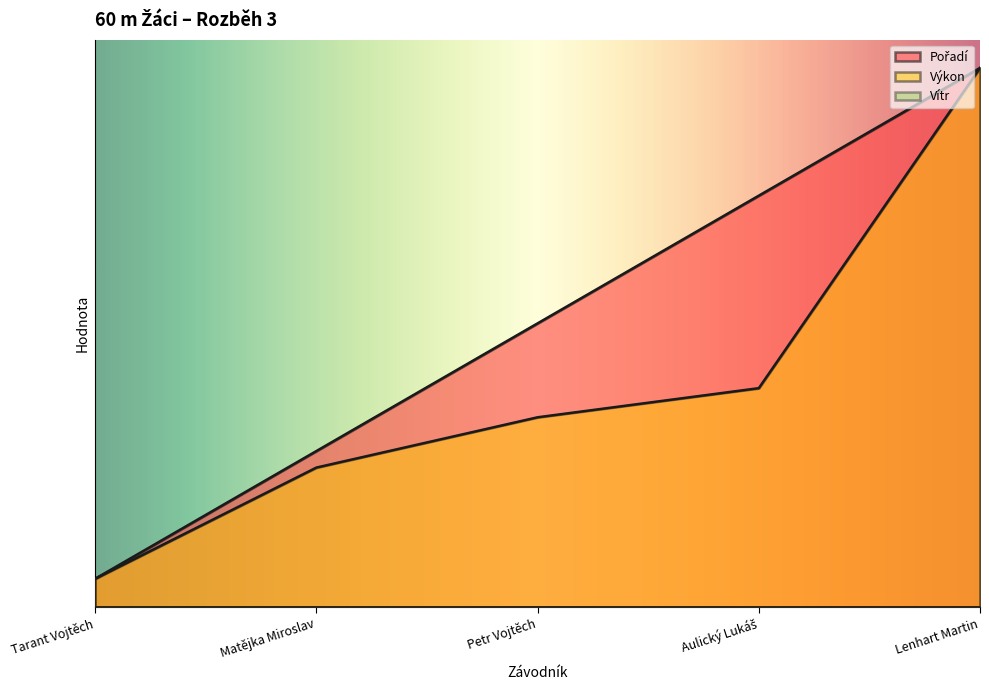

List the series in order of their peak value, lowest first.

Pořadí, Výkon